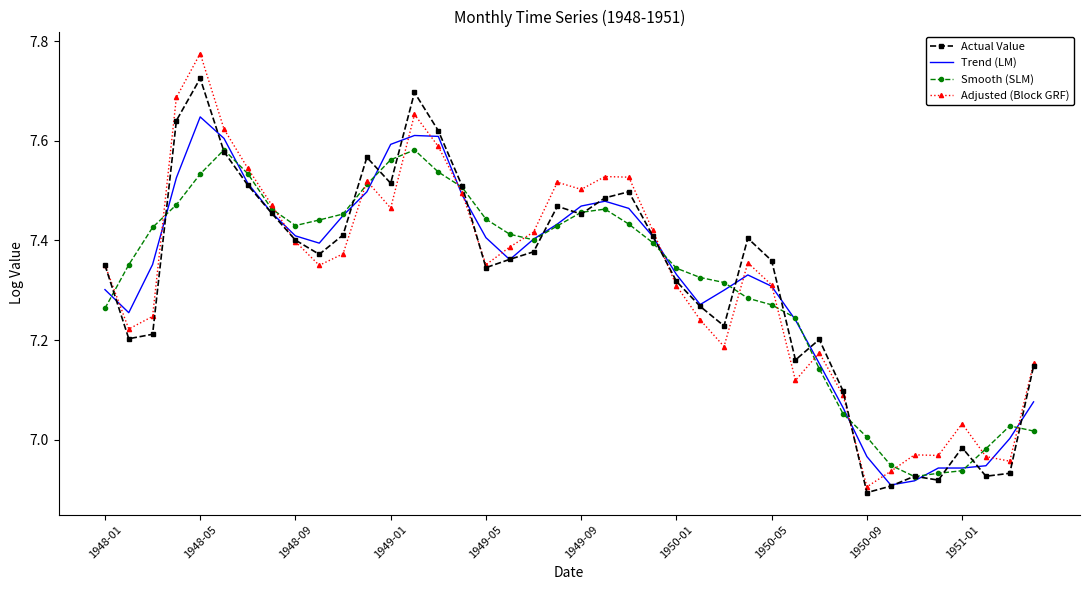

List the series in order of their peak value, lowest first.

Smooth (SLM), Trend (LM), Actual Value, Adjusted (Block GRF)